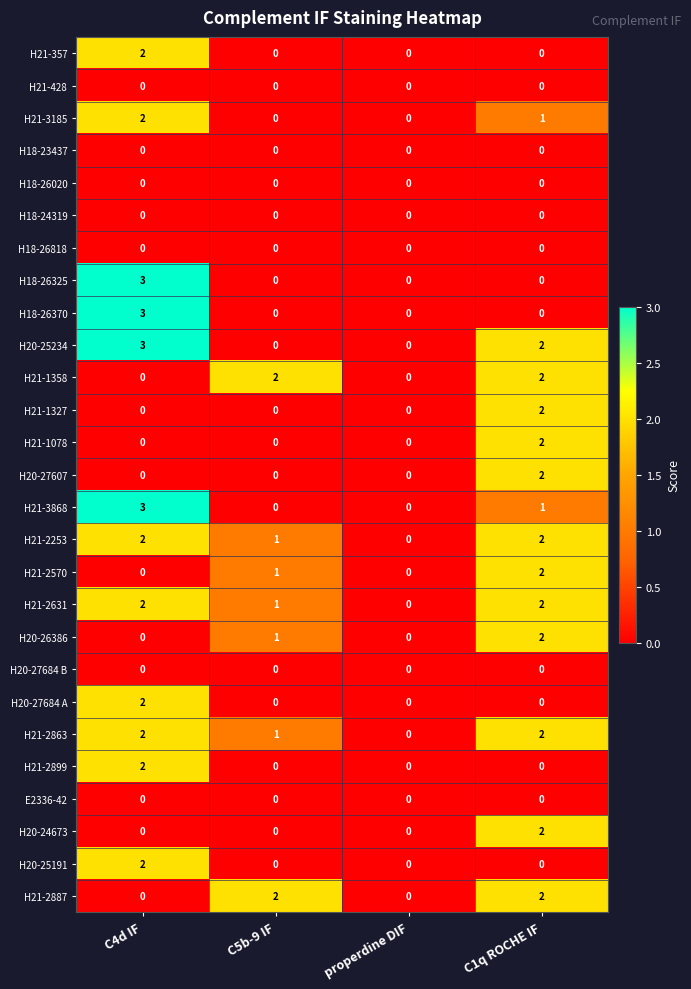

What is the total value across all series at C5b-9 IF?

9